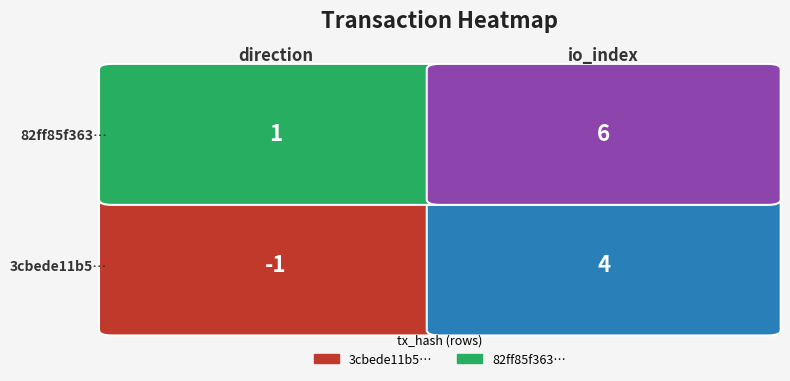

The 3cbede11b5ea45e3ef226c75fc500ea63bea2b8 series shows -1 at 0. True or false?

True